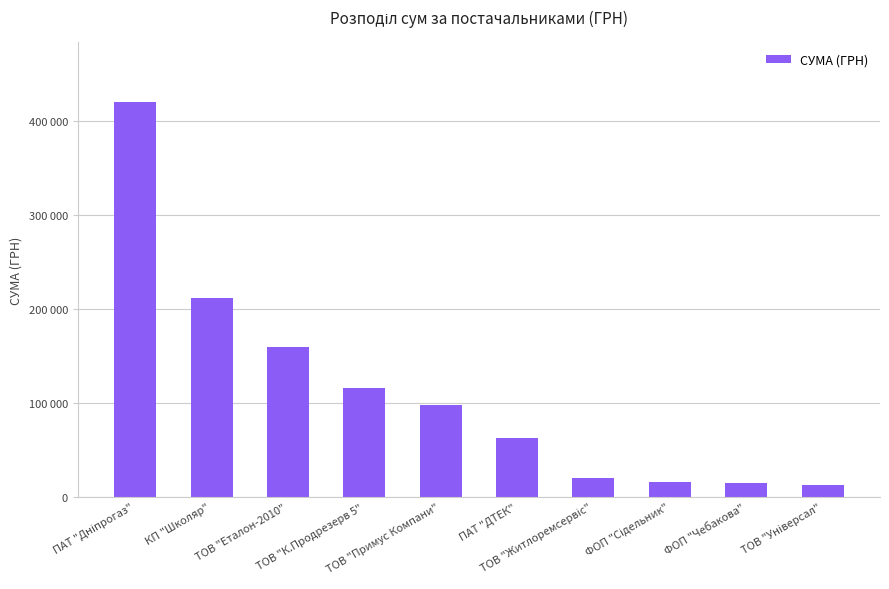

What is the value of the 1st bar from the left?

420889.2